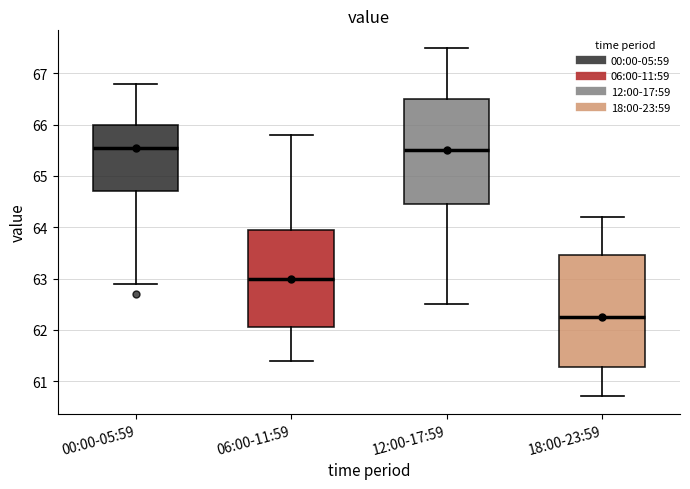

Which box is the tallest, from its lower edge to its upper edge?

18:00-23:59